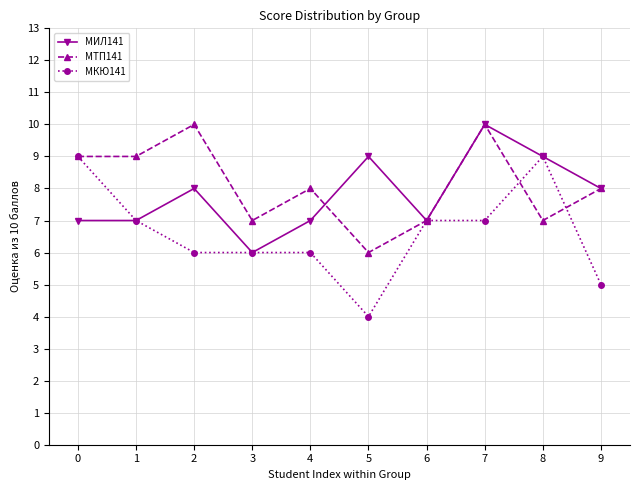

What is the spread (max minus min) of values at 0?

2